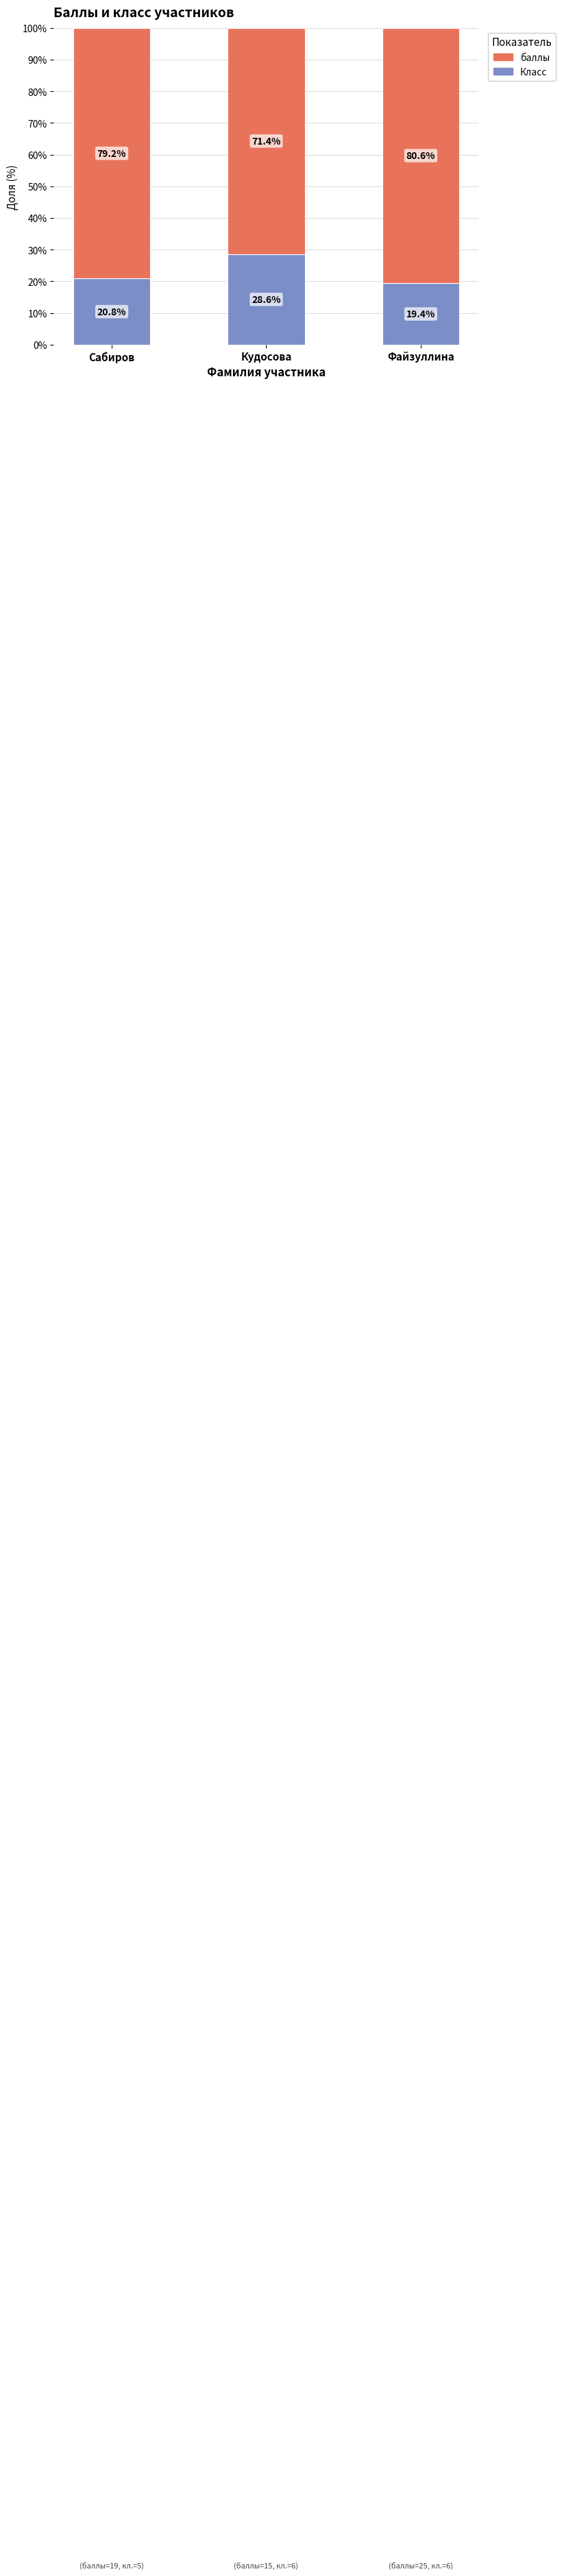

How many bars are there in total?

3